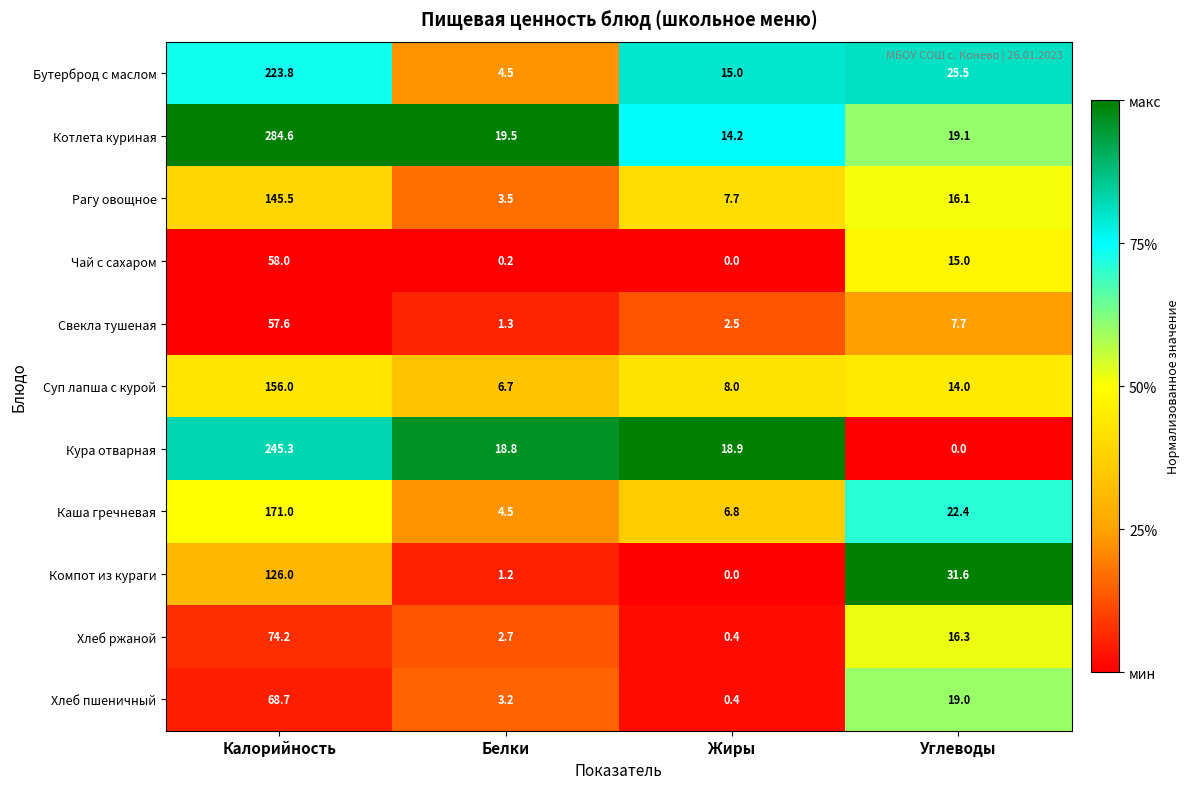

Which series has the largest total across all categories?

Котлета куриная